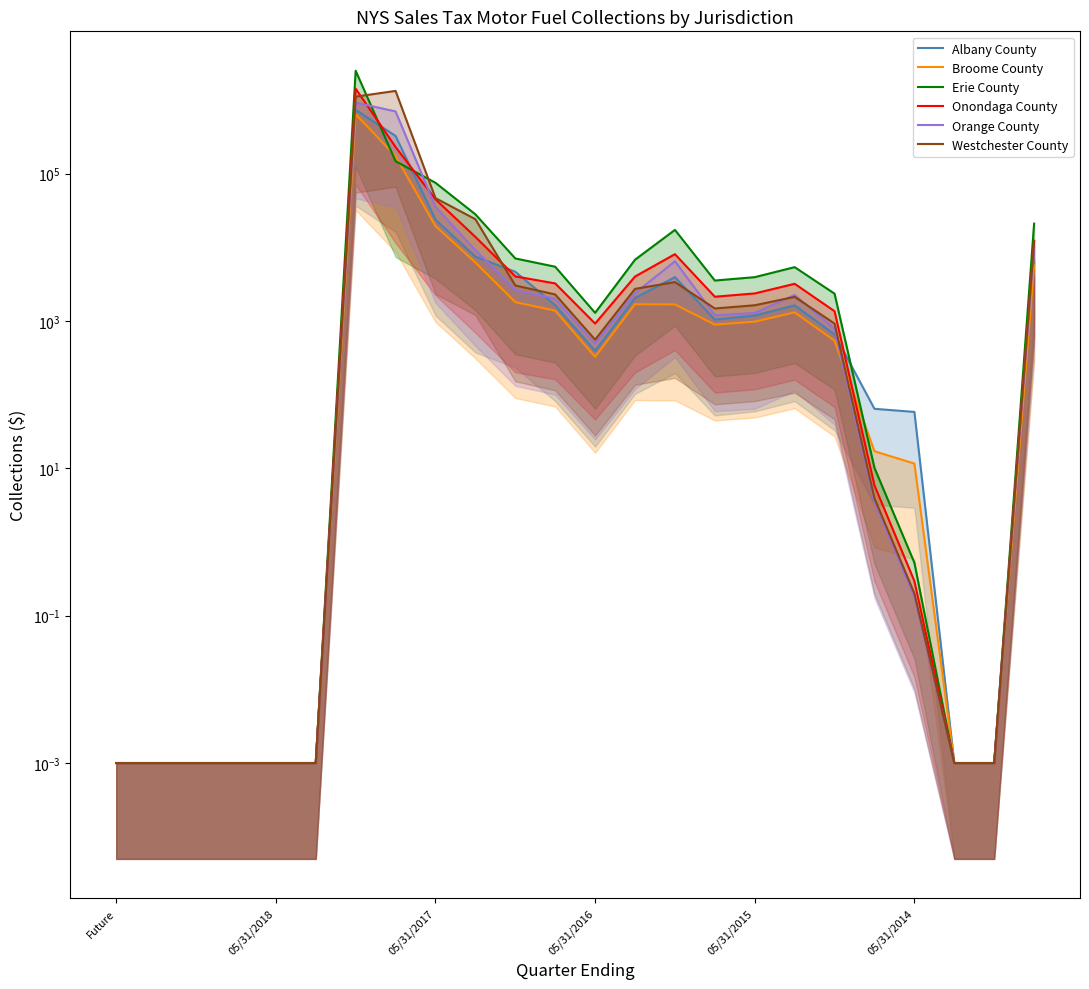

At 15, list the series in order from smallest to largest.

Broome County, Albany County, Orange County, Westchester County, Onondaga County, Erie County